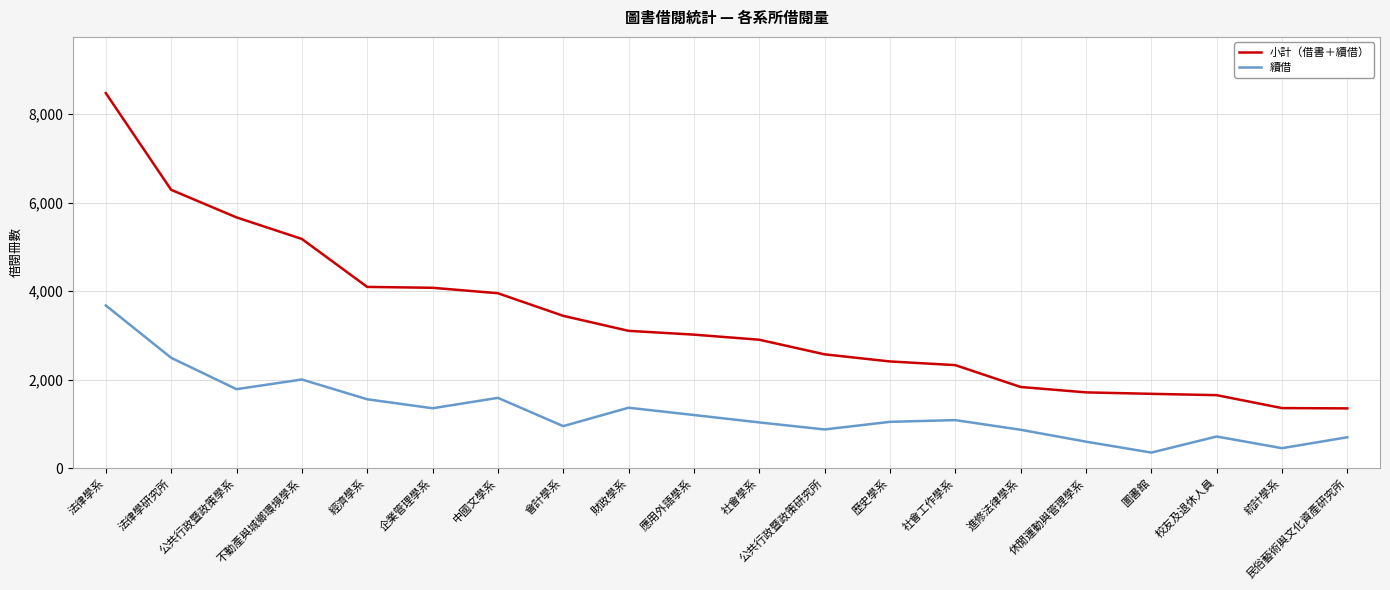

Is the value of 小計（借書＋續借） at 經濟學系 greater than the value of 續借 at 法律學系?

Yes